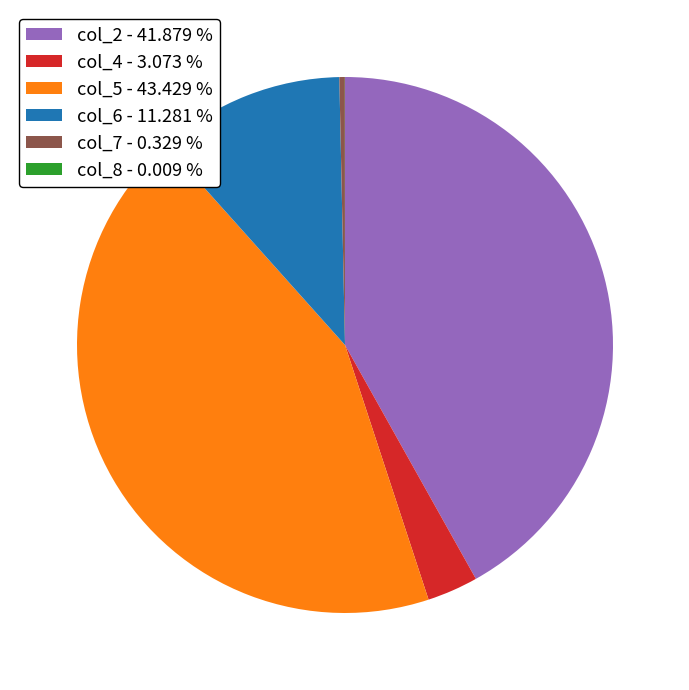

Is there a majority slice in this chart?

No